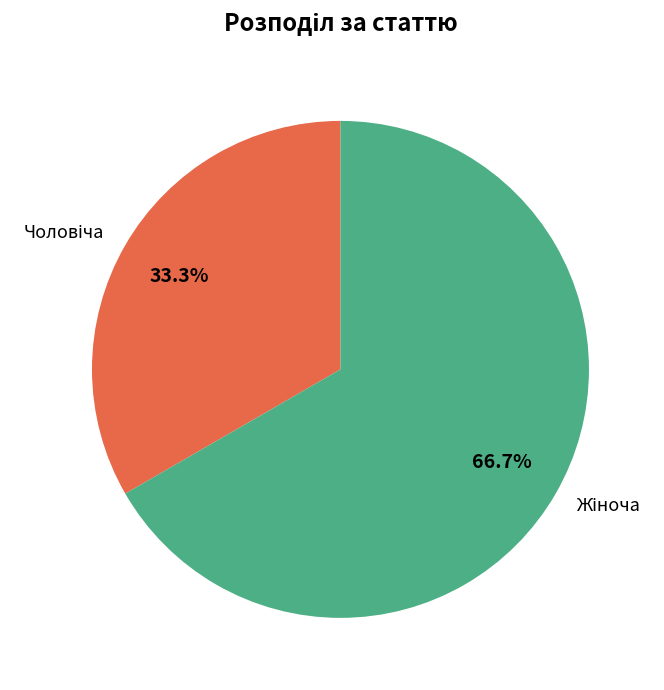

Is there a majority slice in this chart?

Yes